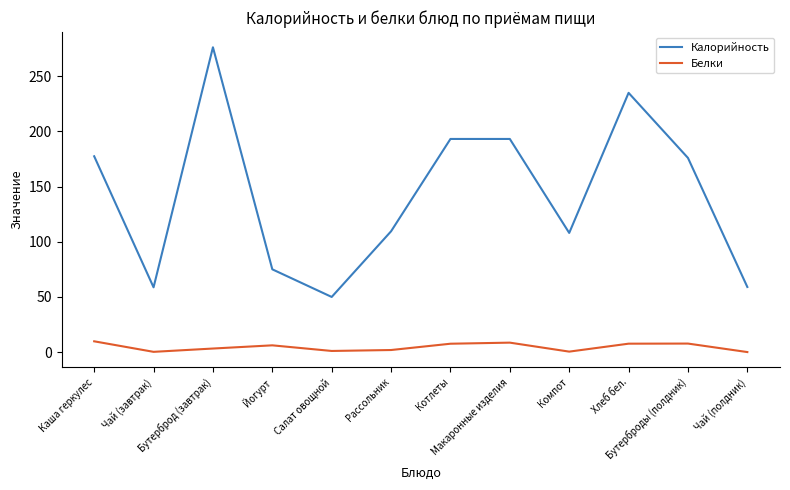

How many lines are shown in the chart?

2